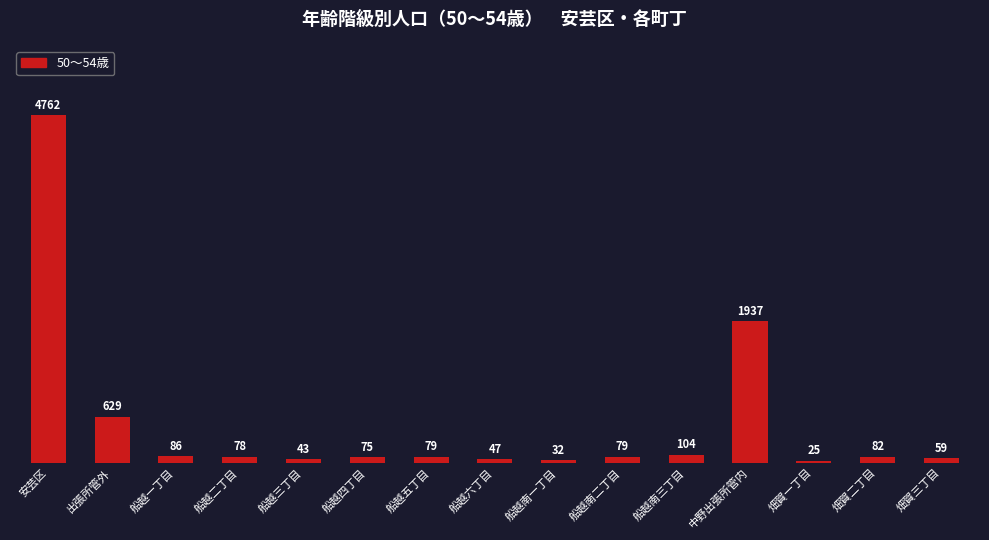

What is the difference between the maximum and minimum values?

4737